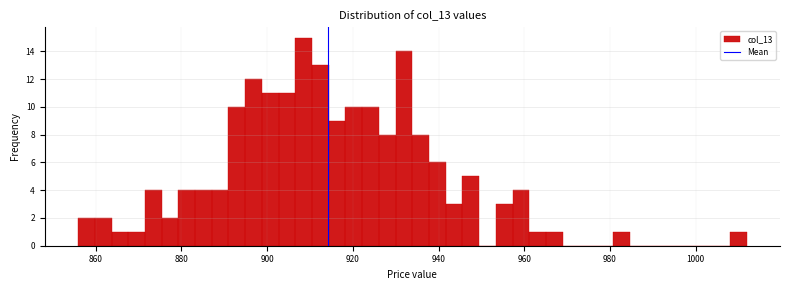

Read against the x-axis, roughly where is the centre of the tallest bar?

908